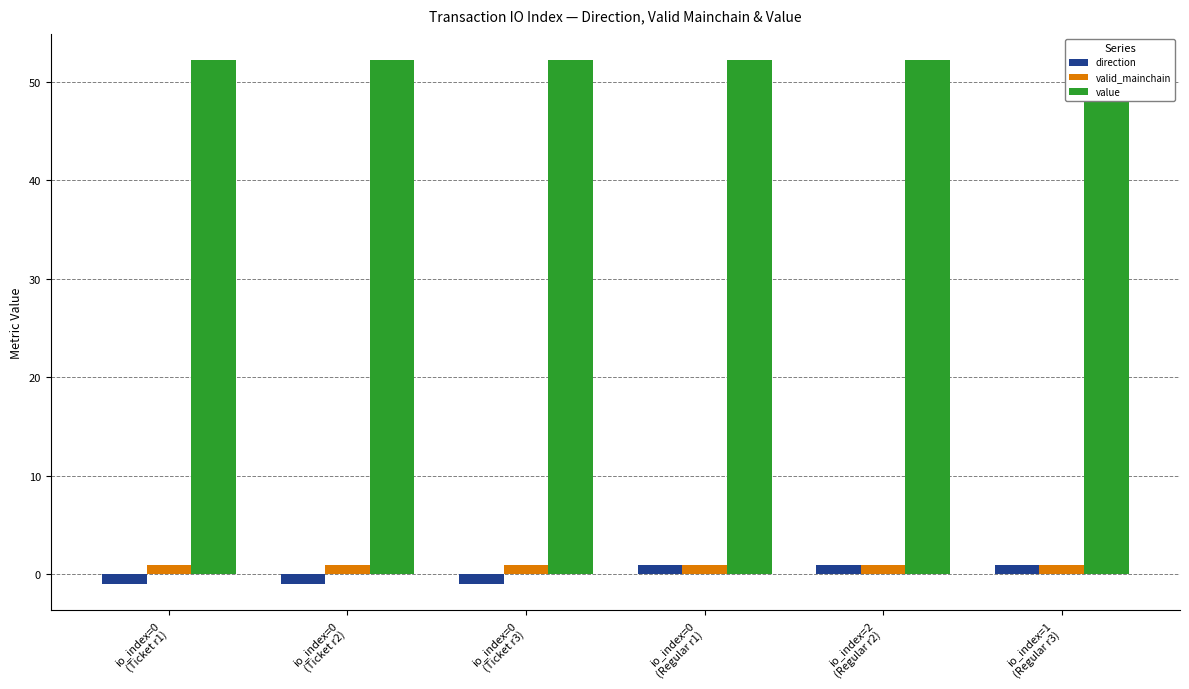

How many bars are there in each group?

3